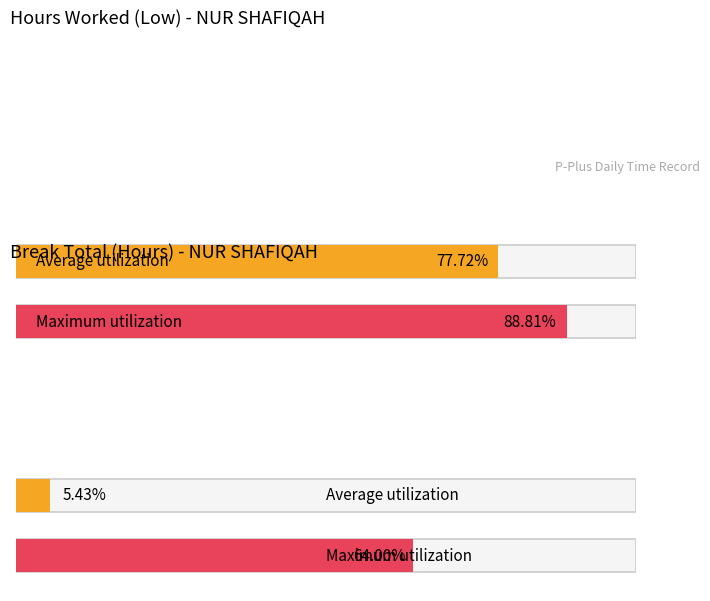

Is the value of Break Total at 8 greater than the value of Low (Hours Worked) at 21?

No